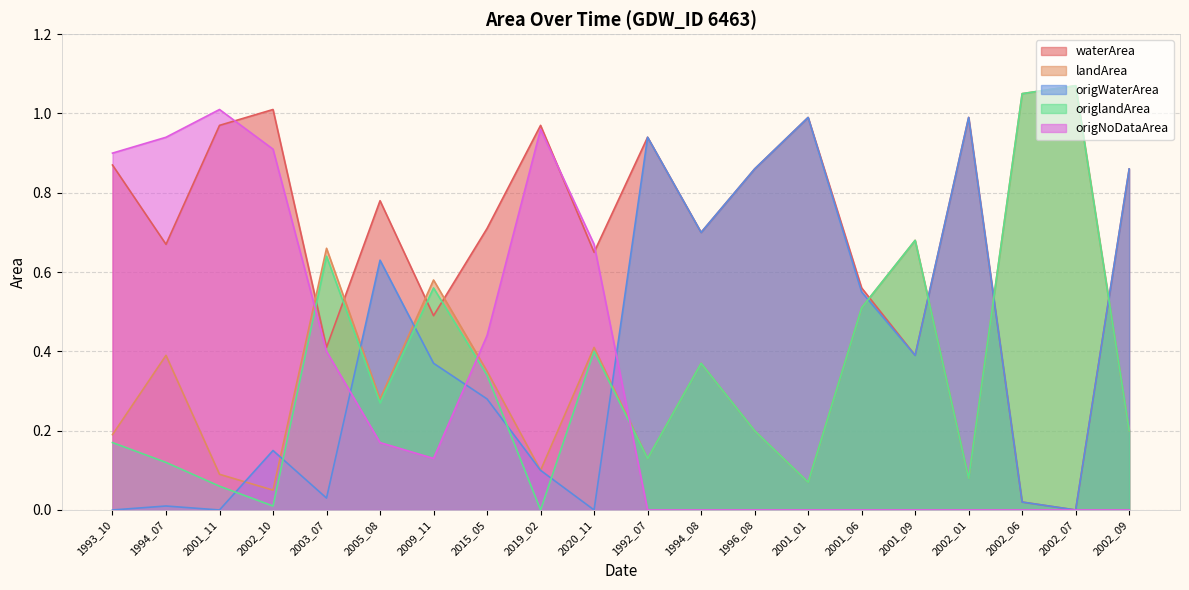

What is the label of the 19th point from the right?

1994_07